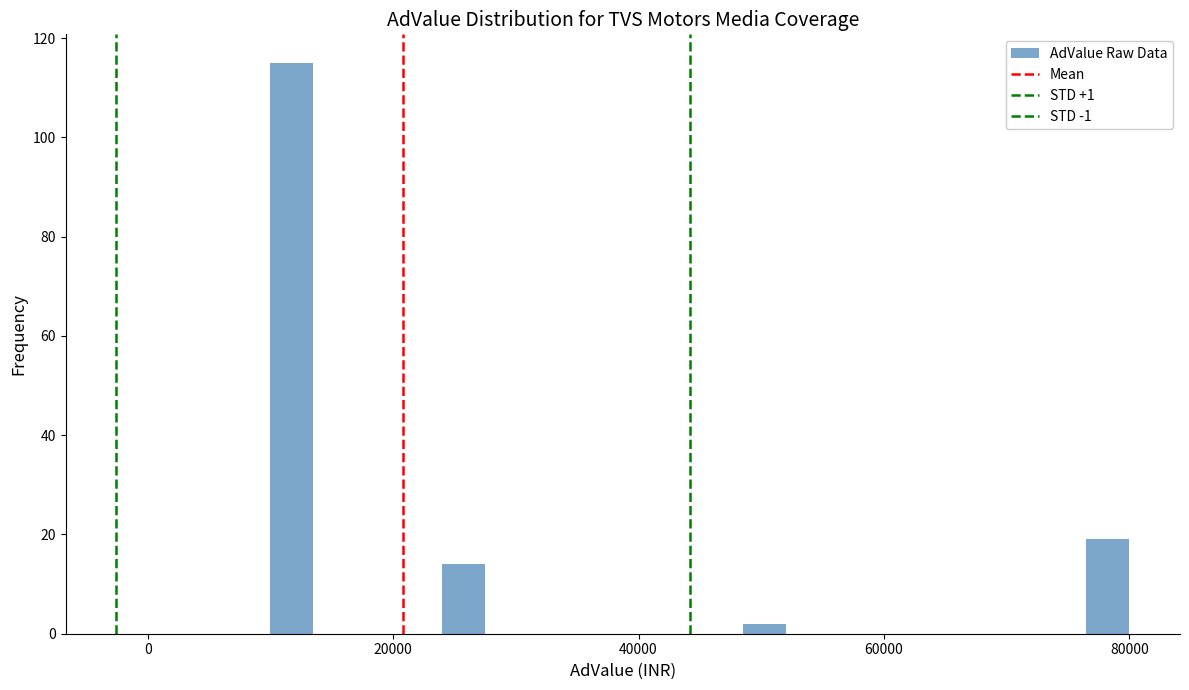

Read against the x-axis, roughly where is the centre of the tallest bar?

12000